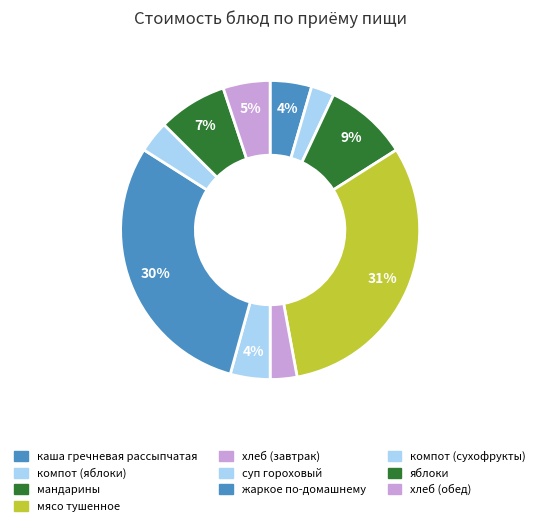

How many segments does this pie chart have?

10